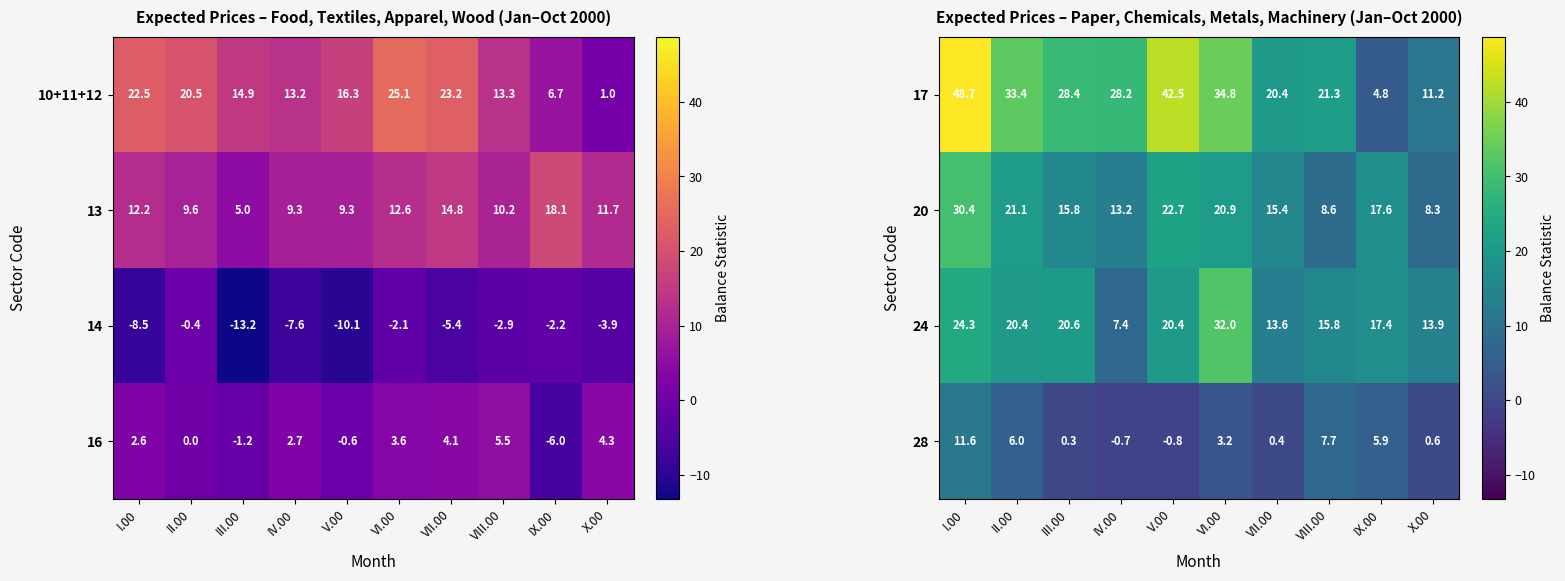

What value does the 20 series have at VII.00?

15.4